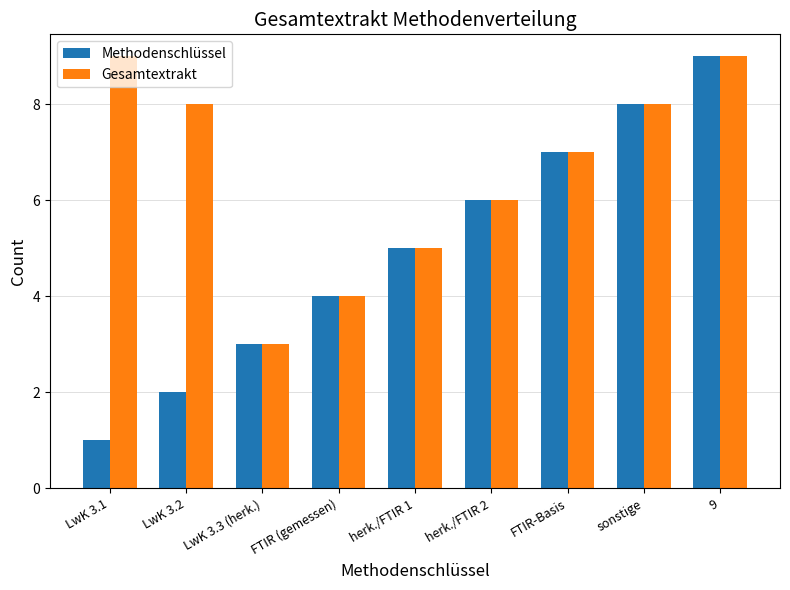

List the labels in order of Methodenschlüssel value, smallest first.

LwK 3.1, LwK 3.2, LwK 3.3 (herk.), FTIR (gemessen), herk./FTIR 1, herk./FTIR 2, FTIR-Basis, sonstige, 9